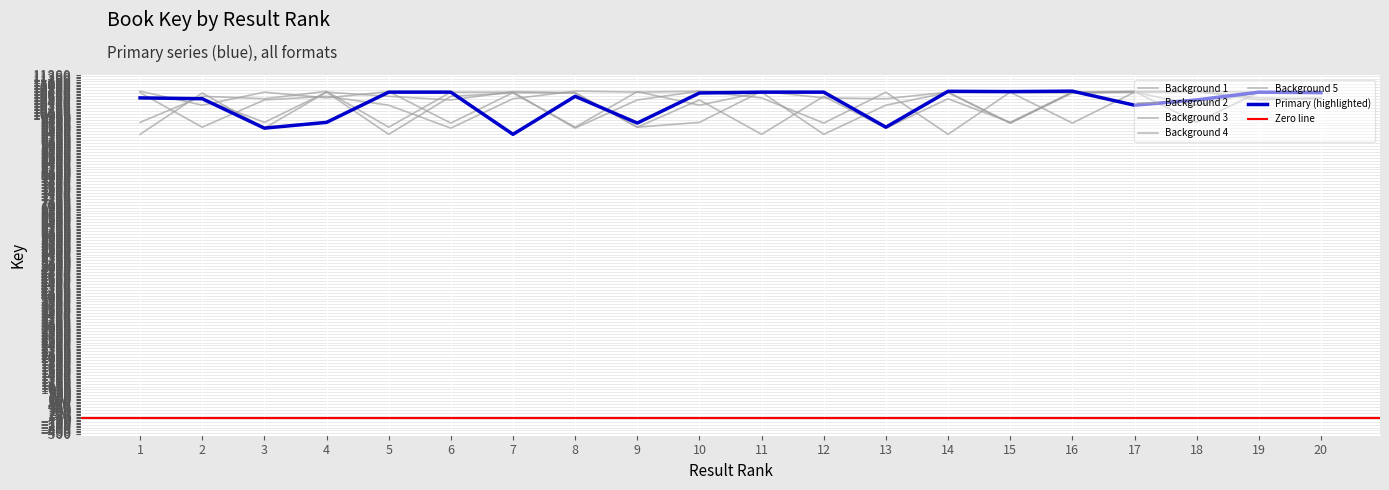

Which series has the largest total across all categories?

Primary (highlighted)